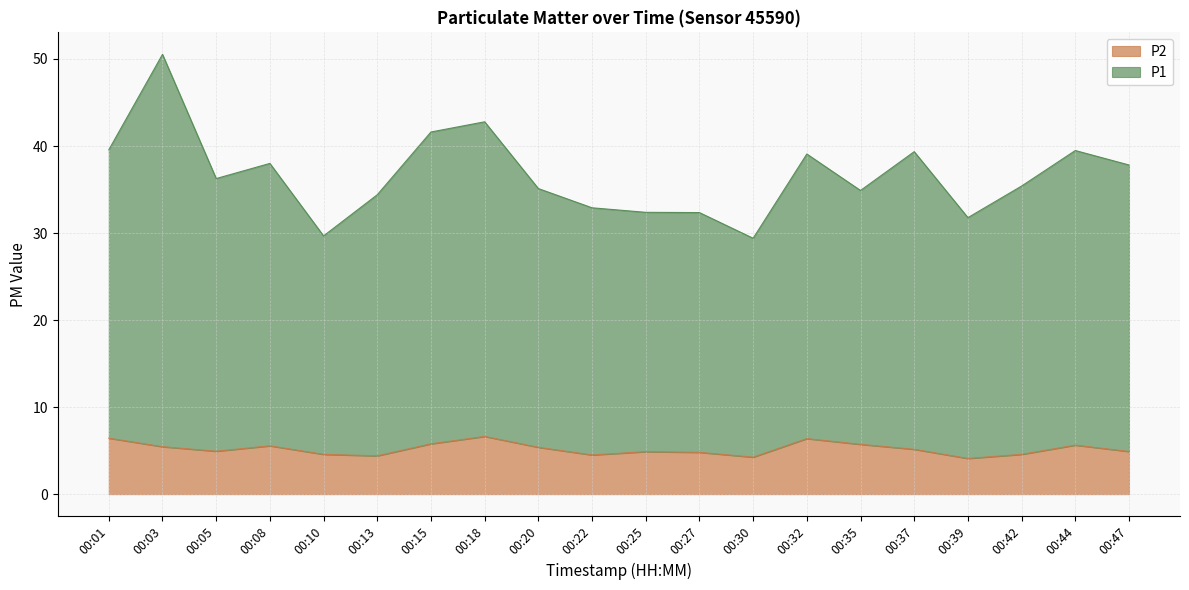

The P2 series shows 4.5 at 00:22. True or false?

True